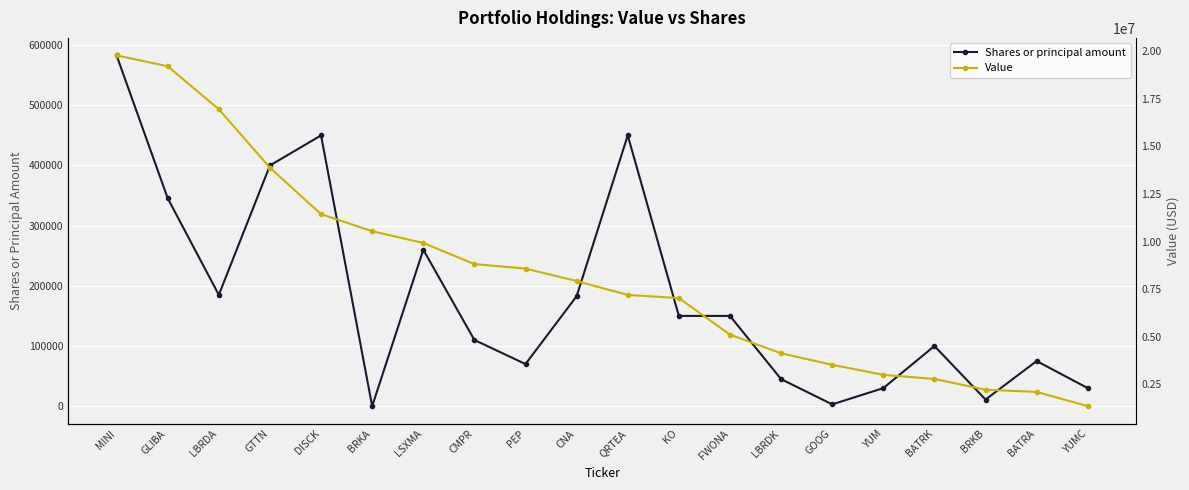

What is the minimum value for Value?

1347000